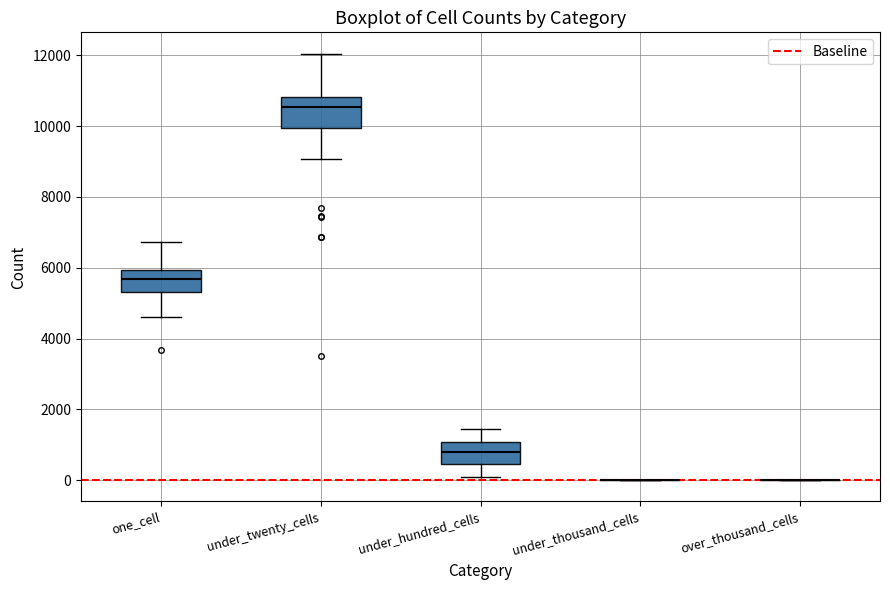

Reading left to right, read every box against the y-axis: the position of its median line, the range the box covers, and the ends of its whiskers. The values are not printed on the chart, so give them approximately, as read against the axis.

one_cell: median 5600, box 5400 to 6000, whiskers 4600 to 6800
under_twenty_cells: median 10600, box 10000 to 10800, whiskers 9000 to 12000
under_hundred_cells: median 800, box 400 to 1000, whiskers 0 to 1400
under_thousand_cells: box collapsed to a line at 0, whiskers 0 to 0
over_thousand_cells: box collapsed to a line at 0, whiskers 0 to 0